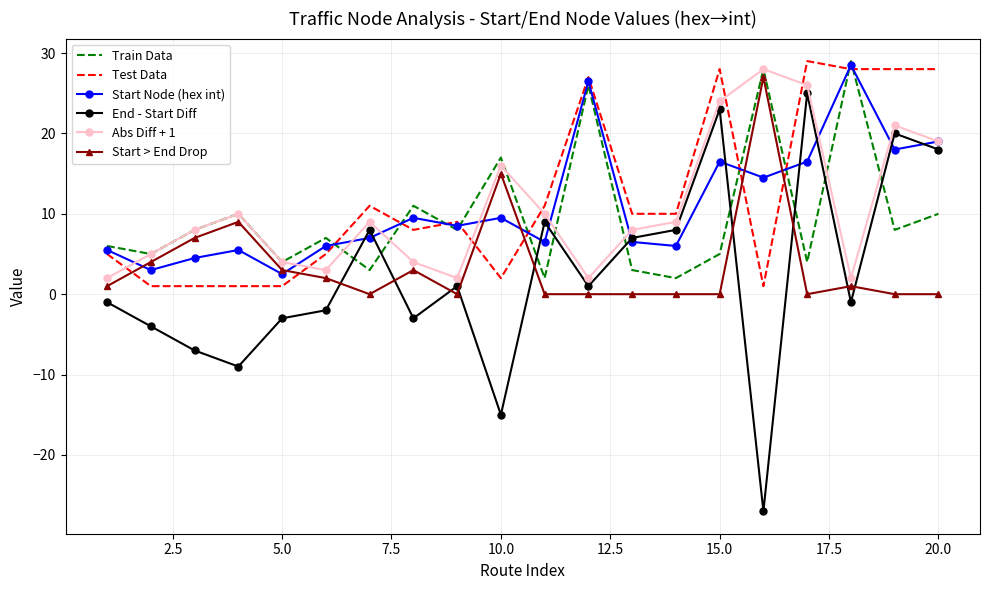

True or false: Test Data and Start Node (hex int) intersect in this chart.

True